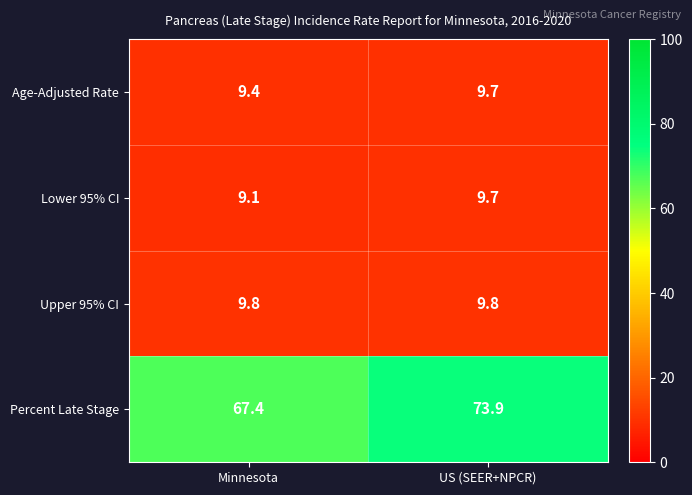

Reading left to right, transcribe all the data shown in this chart.

Age-Adjusted Rate: Minnesota=9.4	US (SEER+NPCR)=9.7
Lower 95% CI: Minnesota=9.1	US (SEER+NPCR)=9.7
Upper 95% CI: Minnesota=9.8	US (SEER+NPCR)=9.8
Percent Late Stage: Minnesota=67.4	US (SEER+NPCR)=73.9